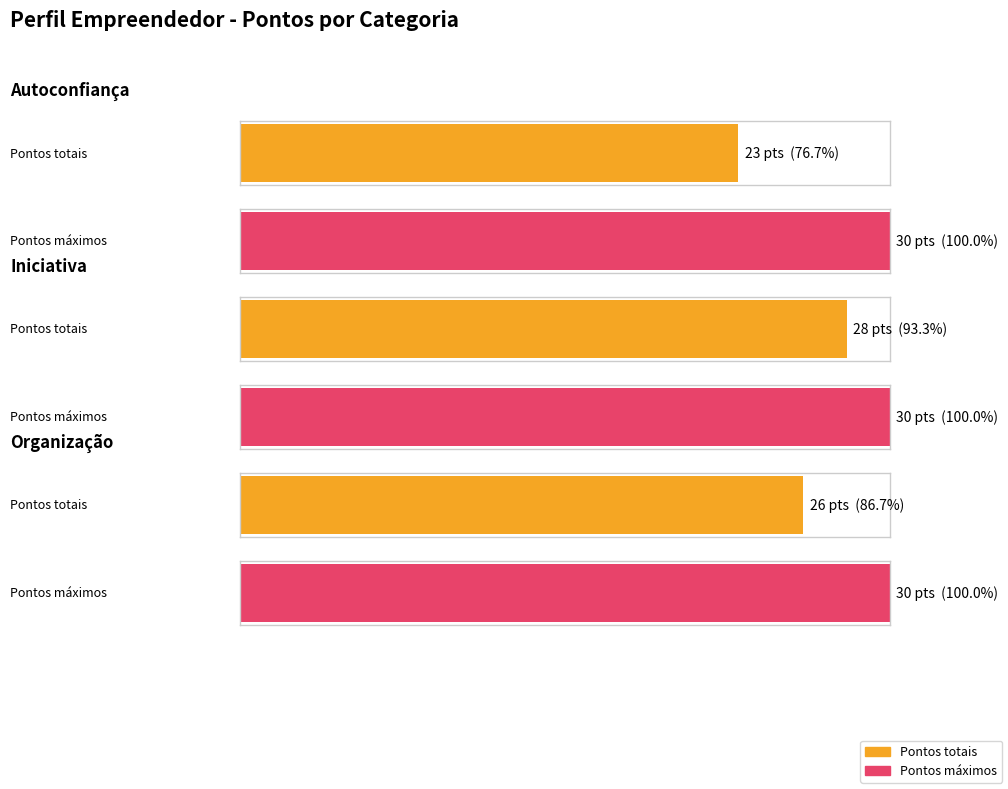

Between 0 and 1, which is larger?

1